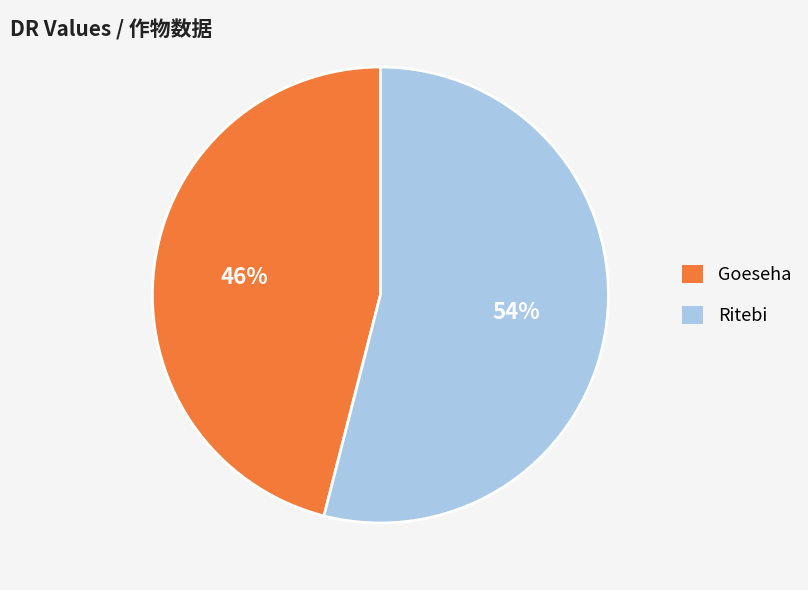

Rank the categories by value from lowest to highest.

Goeseha, Ritebi